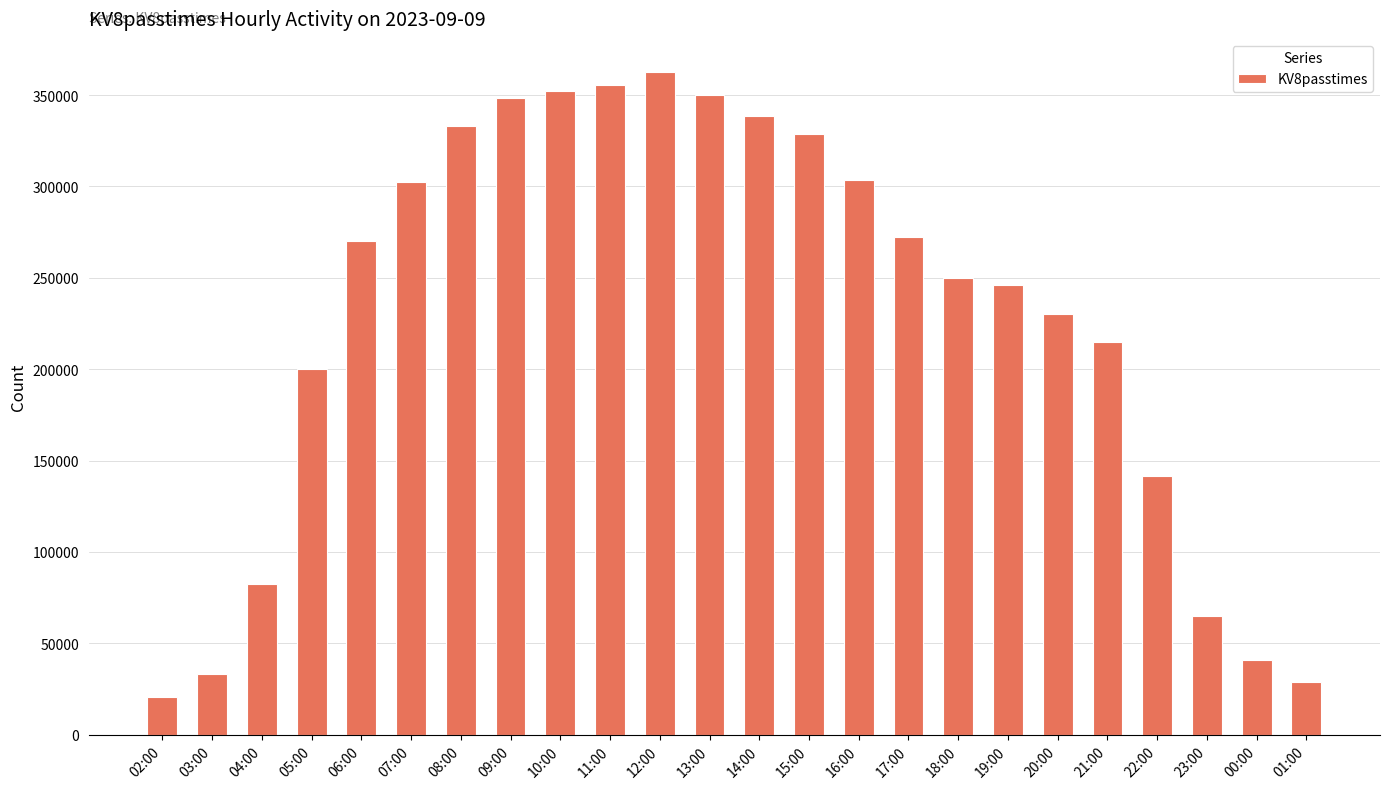

What is the minimum value shown in the chart?

20450